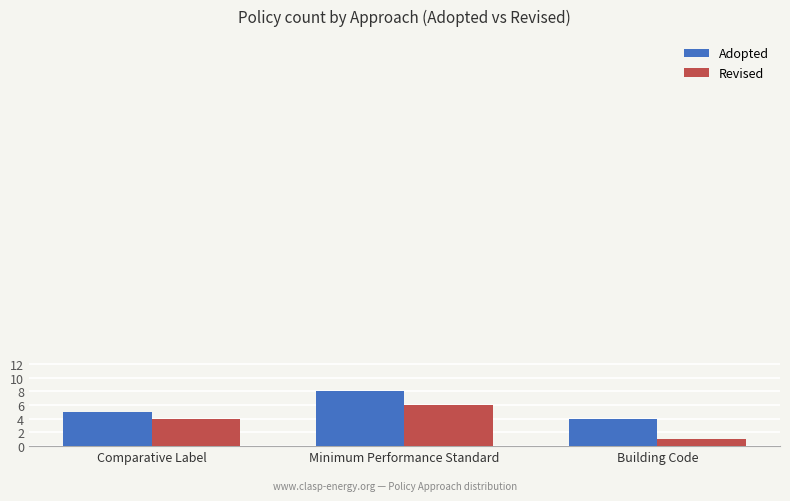

What is the label of the 3rd bar from the right?

Comparative Label